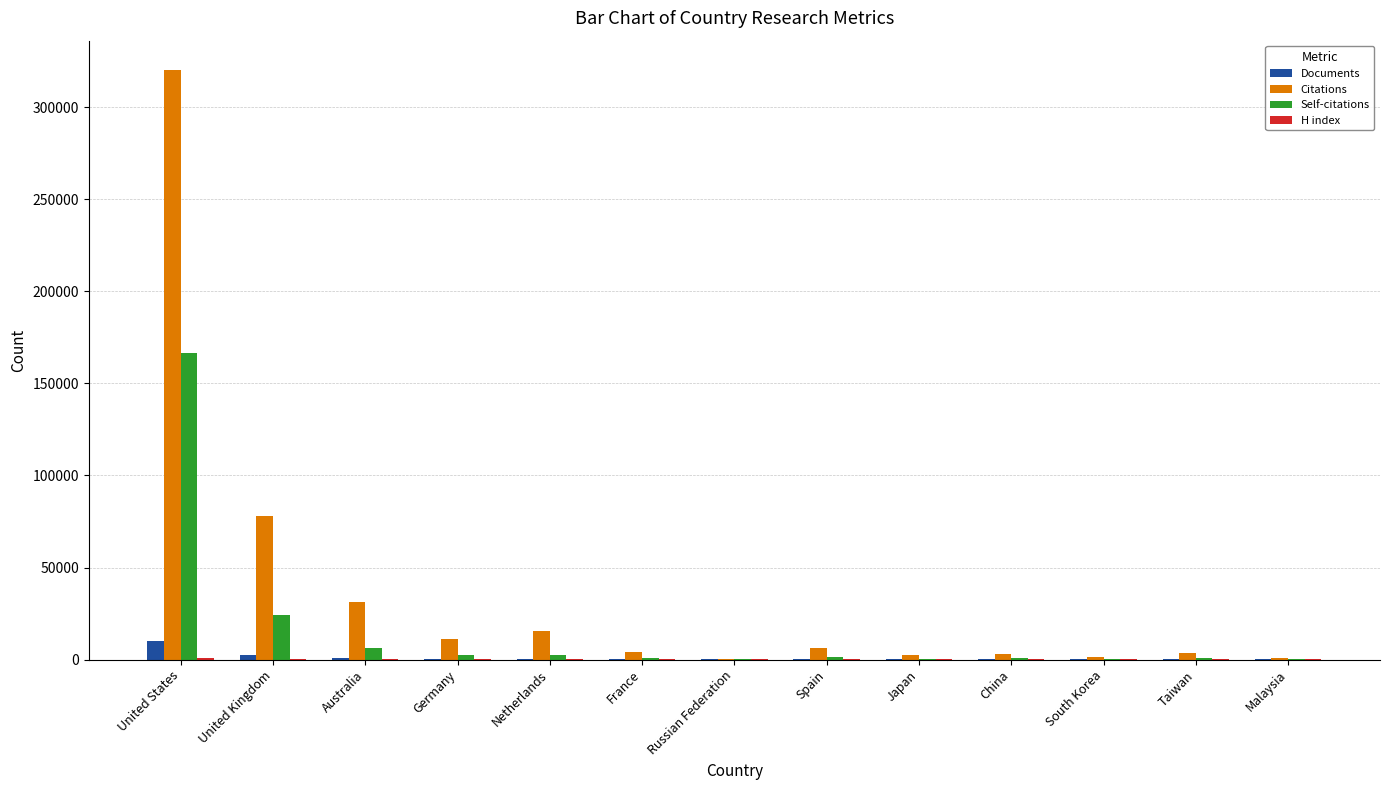

Which series changed the most between United Kingdom and Spain?

Citations